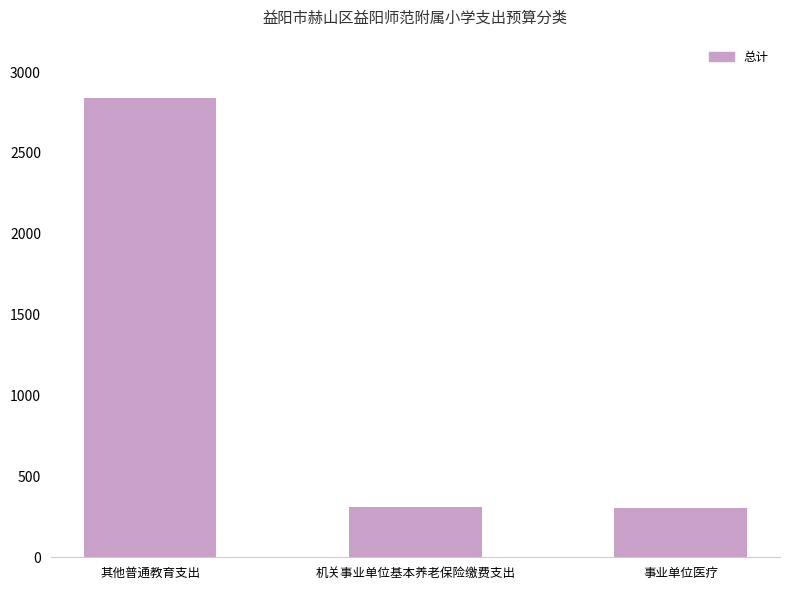

What is the difference between the values at 机关事业单位基本养老保险缴费支出 and 其他普通教育支出?

2526.7